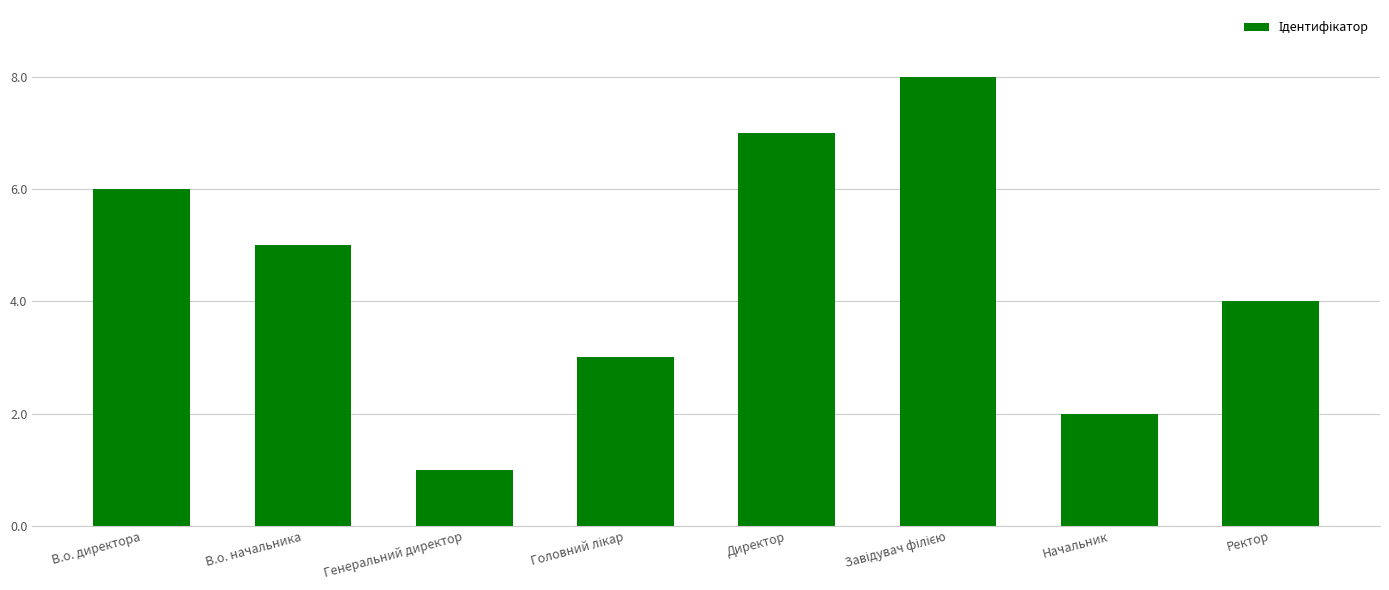

What is the value of the 4th bar from the left?

3